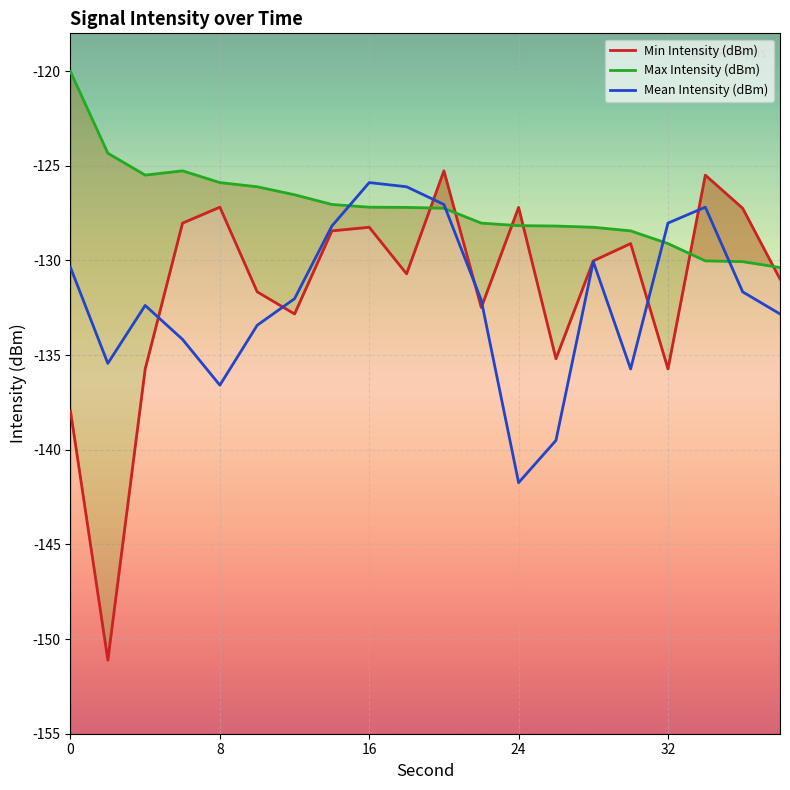

True or false: Max Intensity (dBm) has a value of -207.2 at 32.

False